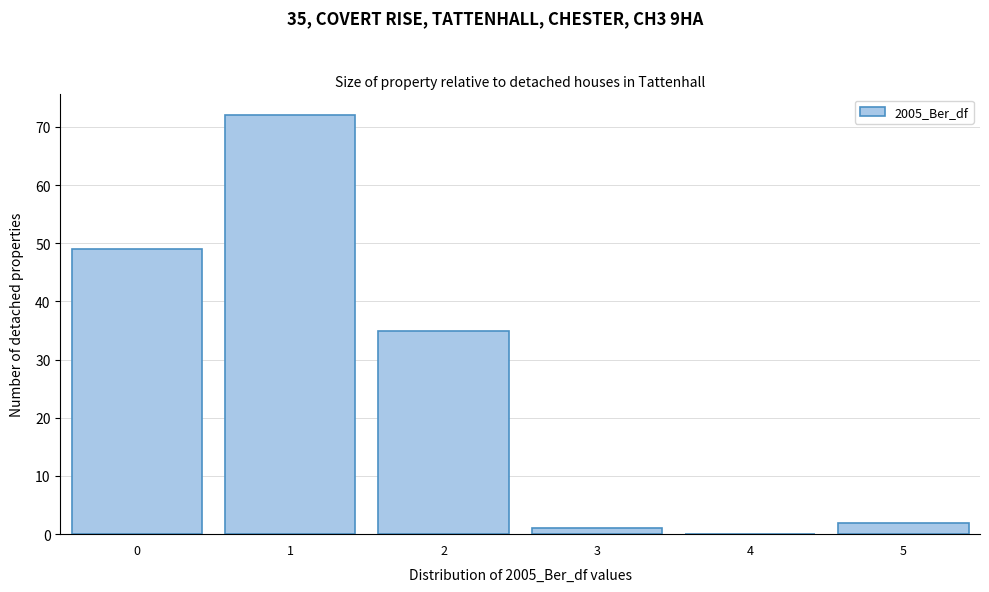

Reading left to right, transcribe all the data shown in this chart.

0=49	1=72	2=35	3=1	4=0	5=2